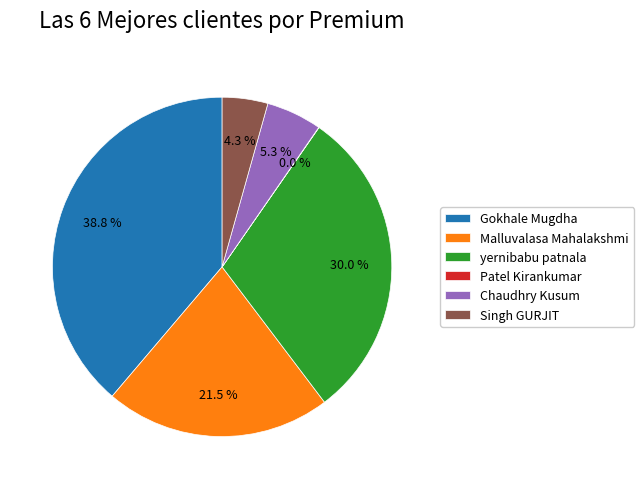

Which category has the biggest portion of the pie?

Gokhale Mugdha